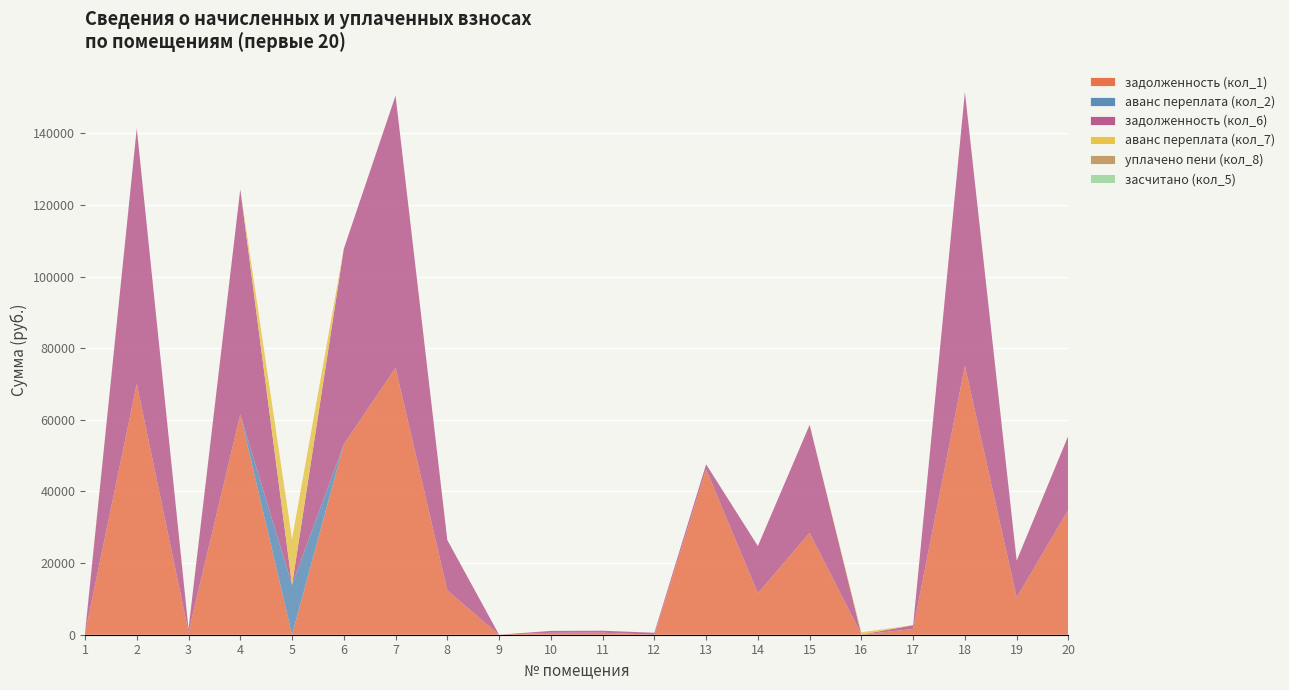

Reading right to left, list all the values displayed in this chart.

задолженность (кол_1): 20=34895.9	19=10408.5	18=75063.3	17=1610.1	16=0.0	15=28475.4	14=11581.1	13=46180.1	12=0.0	11=572.2	10=535.0	9=0.0	8=12406.3	7=74559.5	6=53176.4	5=0.0	4=61489.9	3=747.6	2=70025.6	1=361.0
аванс переплата (кол_2): 20=0.0	19=0.0	18=0.0	17=0.0	16=49.6	15=0.0	14=0.0	13=0.0	12=0.0	11=0.0	10=0.0	9=0.0	8=0.0	7=0.0	6=0.0	5=13915.1	4=0.0	3=0.0	2=0.0	1=0.0
задолженность (кол_6): 20=20757.7	19=10275.2	18=76523.3	17=1051.7	16=0.0	15=30137.1	14=13185.3	13=1411.3	12=550.4	11=544.4	10=535.0	9=0.0	8=14045.9	7=76009.7	6=54600.7	5=0.0	4=62910.7	3=892.8	2=71387.6	1=0.0
аванс переплата (кол_7): 20=0.0	19=0.0	18=0.0	17=0.0	16=648.4	15=0.0	14=0.0	13=0.0	12=0.0	11=0.0	10=0.0	9=0.0	8=0.0	7=0.0	6=0.0	5=12852.8	4=0.0	3=0.0	2=0.0	1=0.0
уплачено пени (кол_8): 20=0.0	19=60.0	18=0.0	17=4.4	16=0.0	15=0.0	14=0.0	13=0.0	12=0.0	11=0.0	10=0.0	9=0.0	8=0.0	7=0.0	6=0.0	5=0.0	4=0.0	3=0.0	2=0.0	1=310.8
засчитано (кол_5): 20=0.0	19=0.0	18=0.0	17=0.0	16=0.0	15=0.0	14=0.0	13=0.0	12=0.0	11=0.0	10=0.0	9=0.0	8=0.0	7=0.0	6=0.0	5=0.0	4=0.0	3=0.0	2=0.0	1=0.0